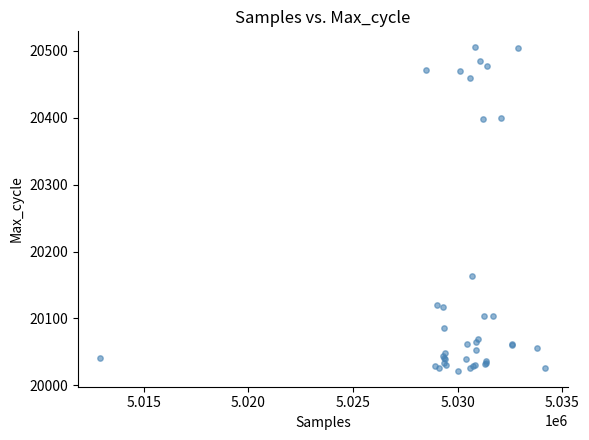

What Y value in the scatter plot is closest to 20263?

20163